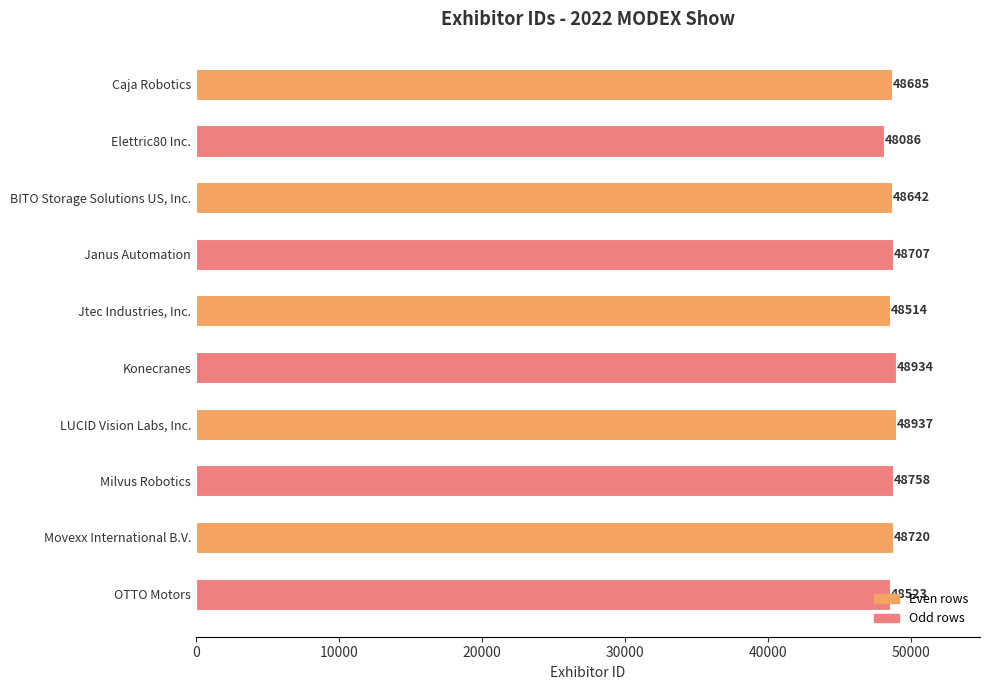

What is the change in value from BITO Storage Solutions US, Inc. to Konecranes?

+292